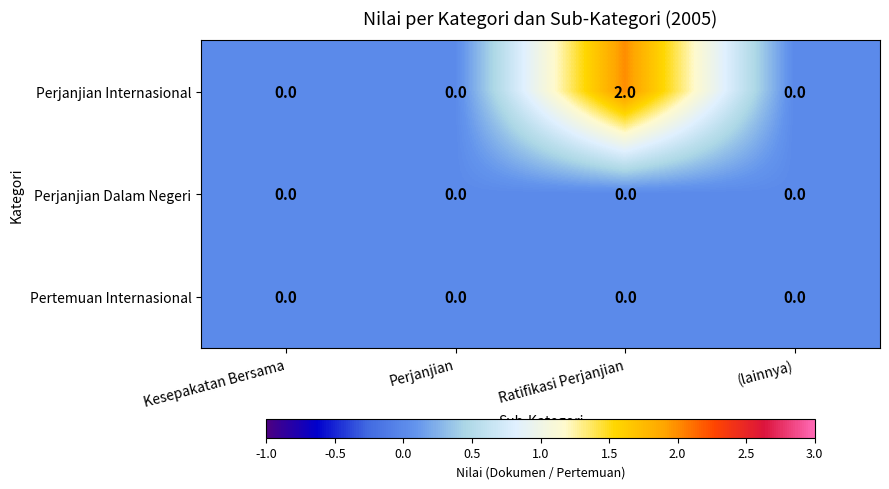

Between Ratifikasi Perjanjian and (lainnya), which series saw the biggest shift?

Perjanjian Internasional